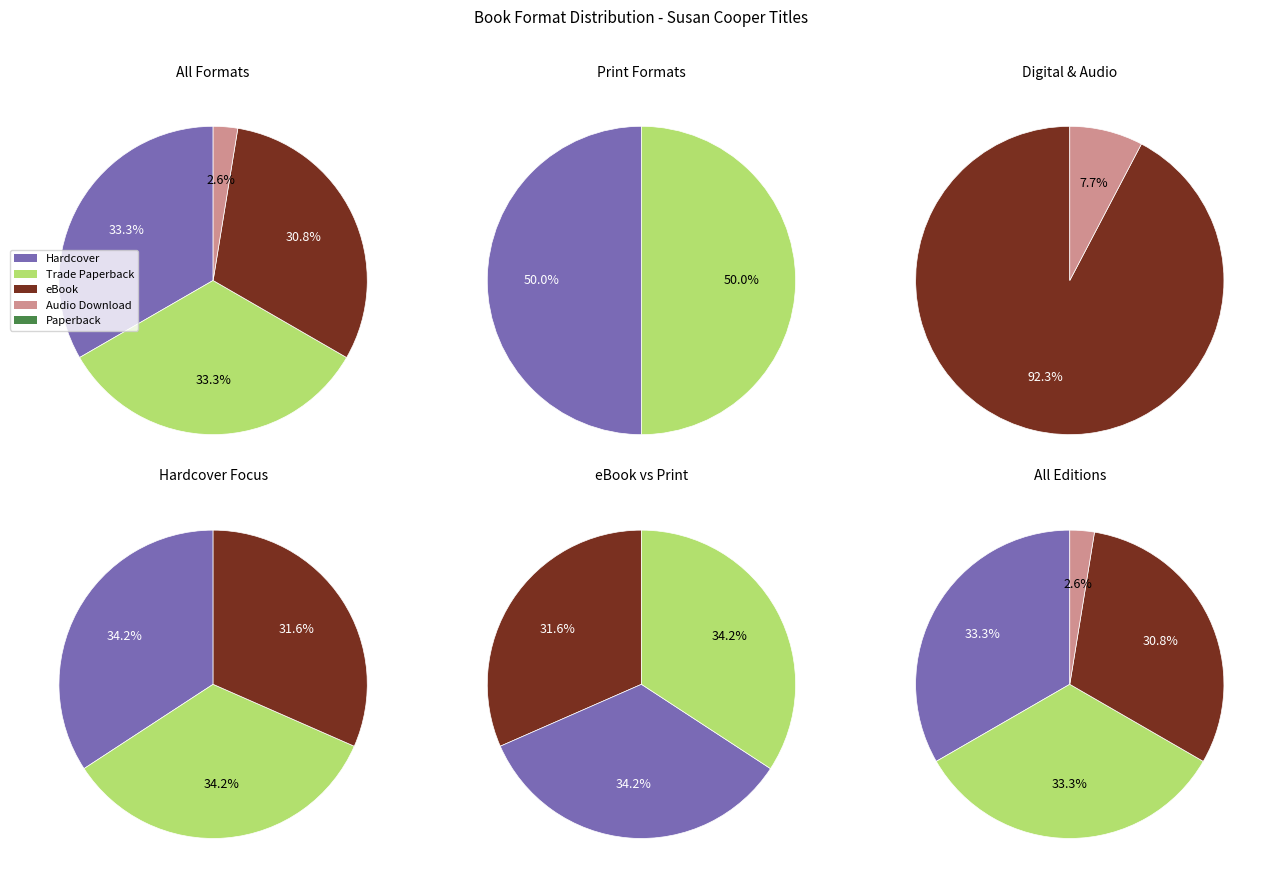

Which category has the smallest portion of the pie?

Audio Download